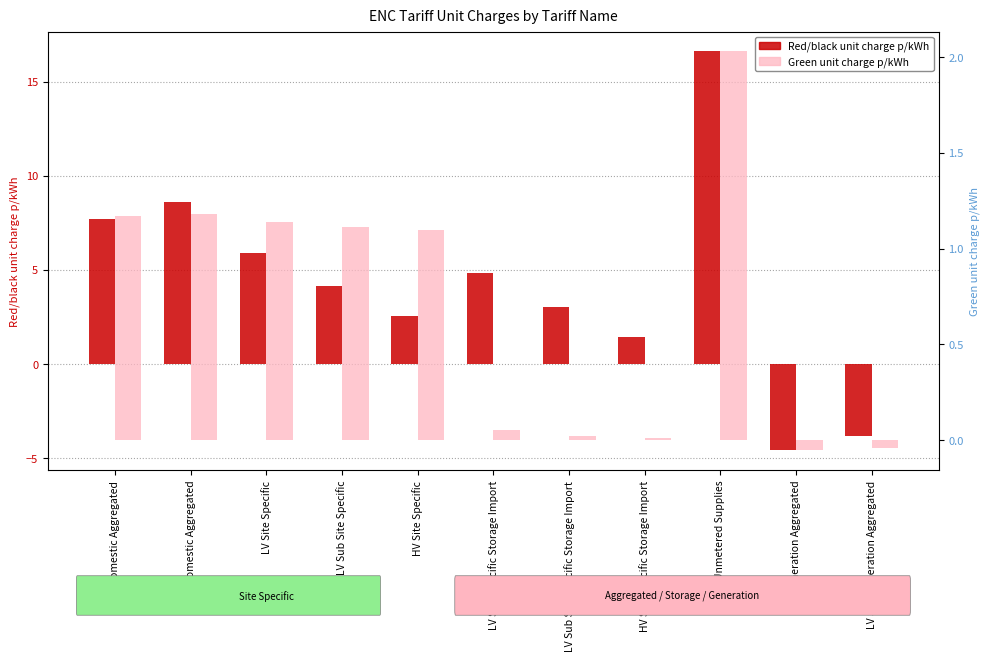

Between HV Site Specific and LV Sub Generation Aggregated, which series saw the biggest shift?

Red/black unit charge p/kWh